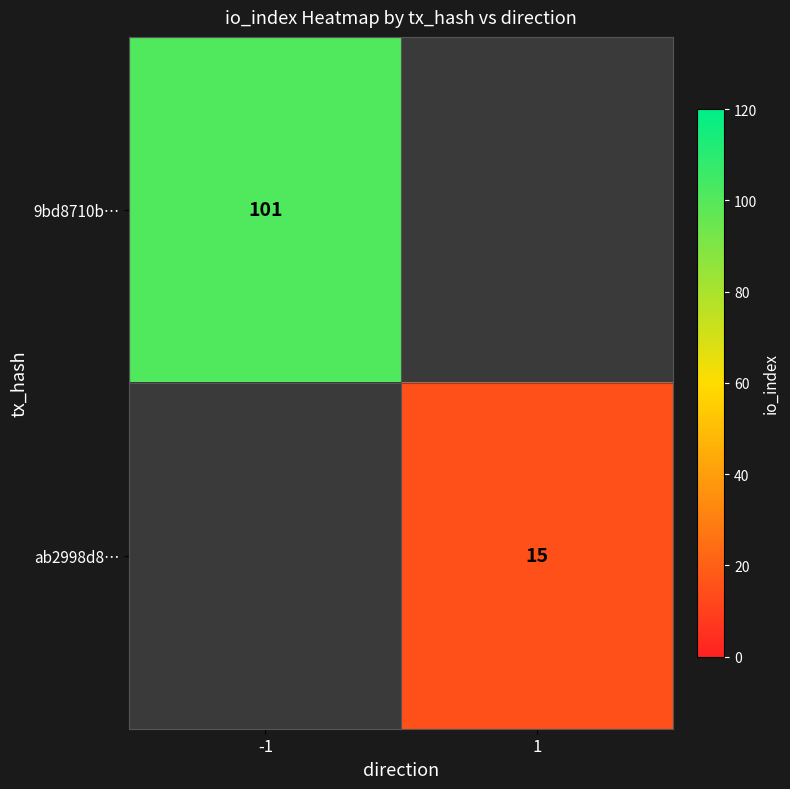

Count the number of categories in the chart.

2